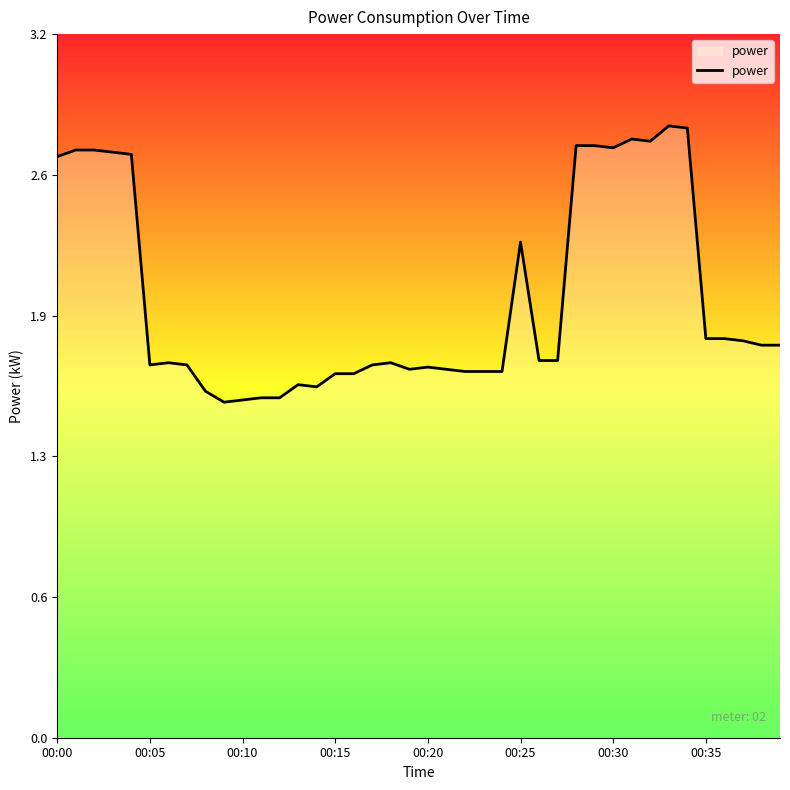

Is this an area chart (filled region under the line)?

Yes